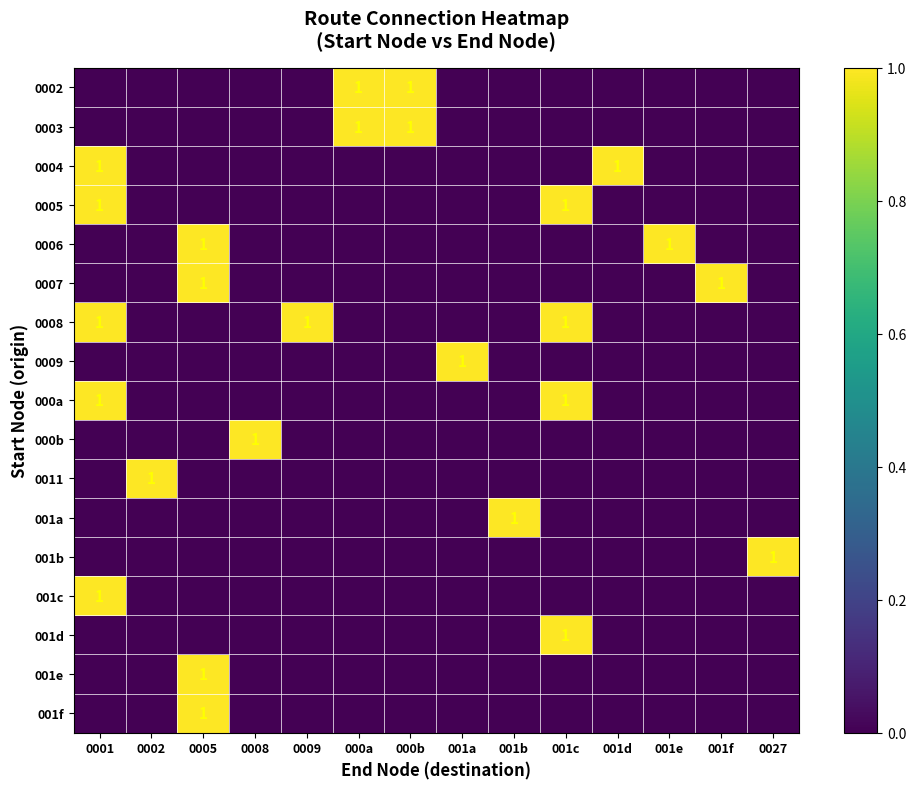

True or false: 001b has a value of 1 at 0027.

True